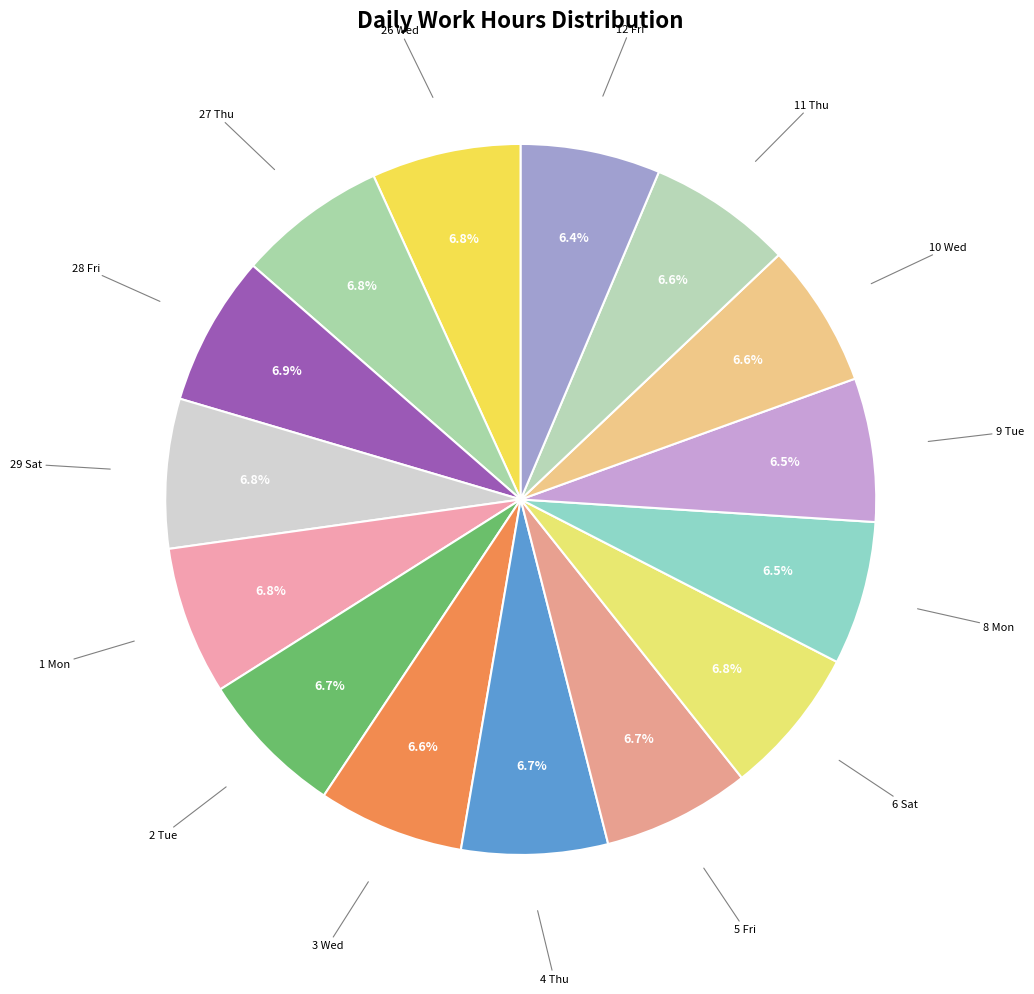

Count the number of slices in the pie.

15